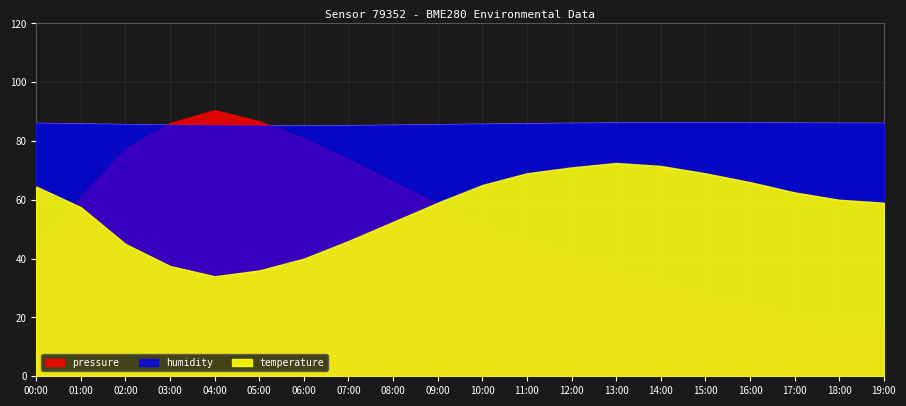

Does the chart display data point markers on the line(s)?

No